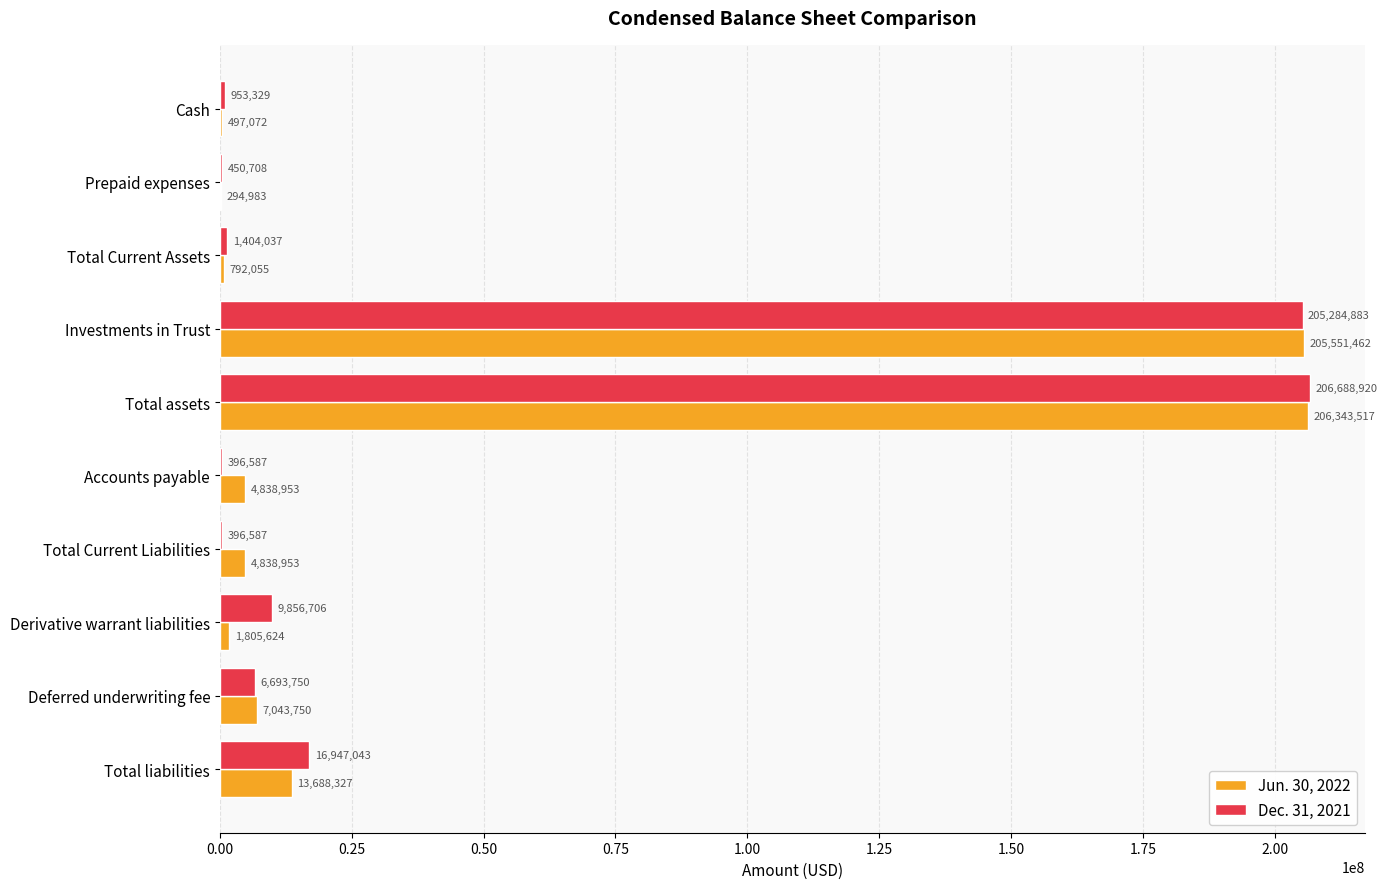

What is the sum of the Jun. 30, 2022 values at Cash and Total assets?

206840589